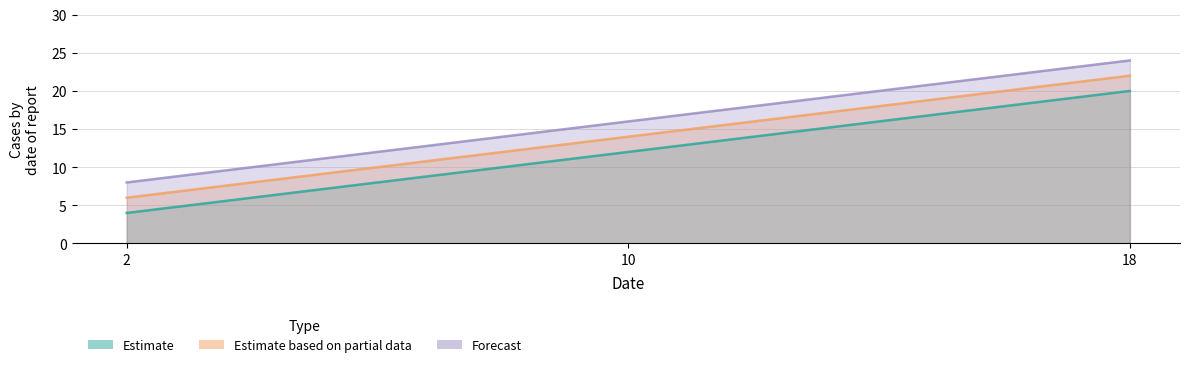

True or false: col_2 has a value of 4 at 2.

True